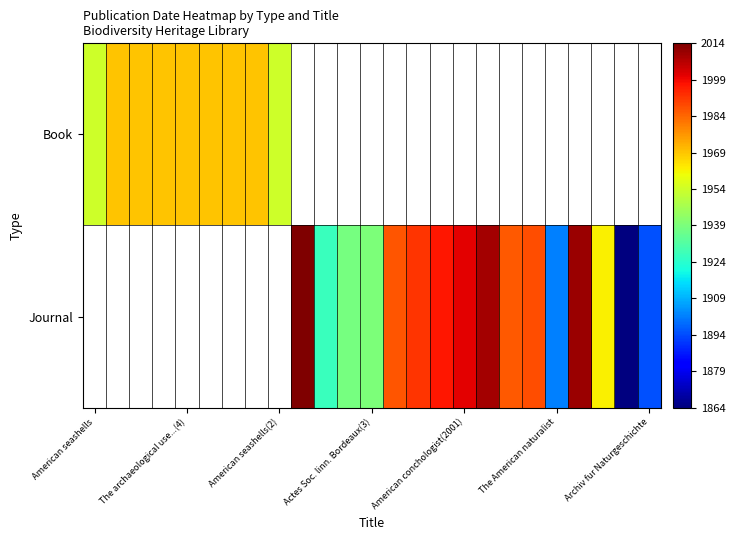

Which category has the highest value across all series?

9